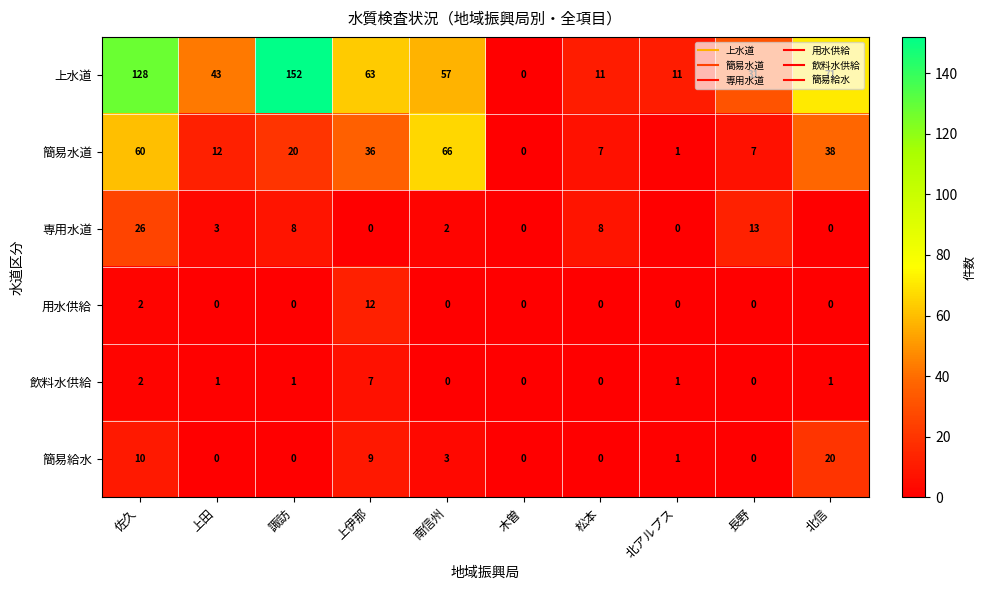

Which series has the largest total across all categories?

上水道